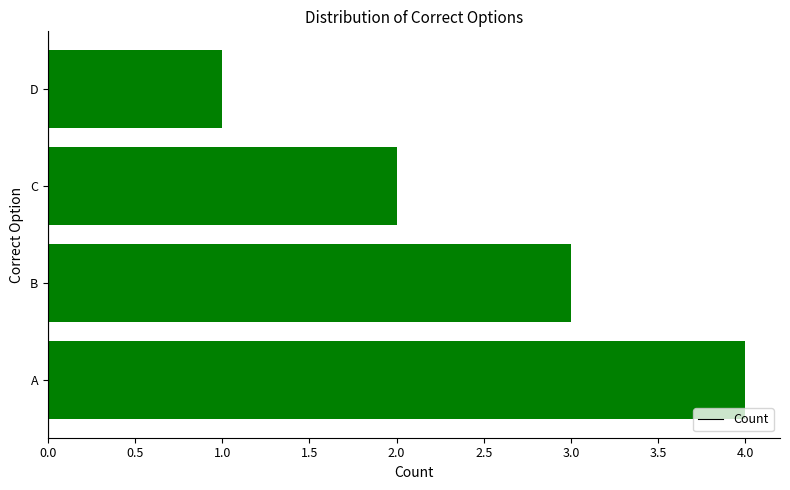

What is the difference between the maximum and minimum values?

3